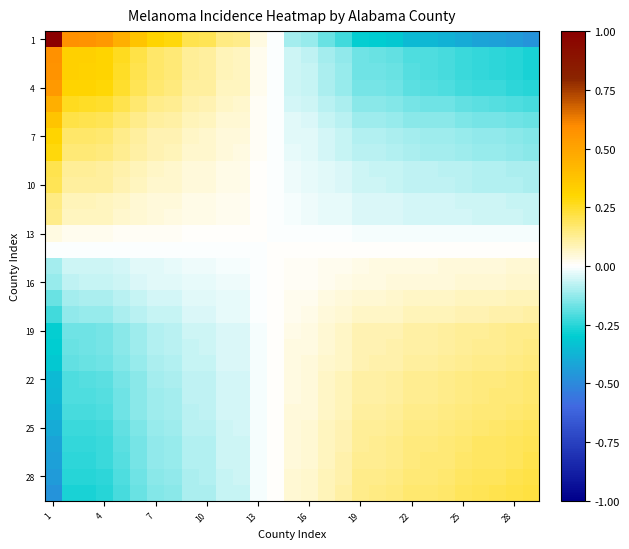

How many data points does each series have?

29